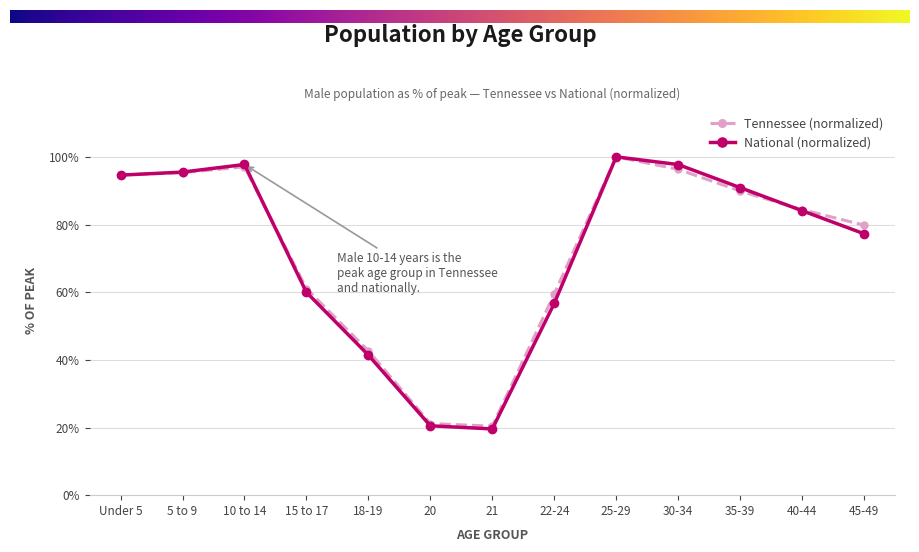

Reading left to right, extract all data points from this chart.

Tennessee (normalized): 94.7	95.3	97.1	61.1	42.6	21.2	20.4	59.5	100.0	96.3	89.9	84.4	79.8
National (normalized): 94.6	95.5	97.7	60.0	41.4	20.5	19.6	56.7	100.0	97.7	90.9	84.1	77.3